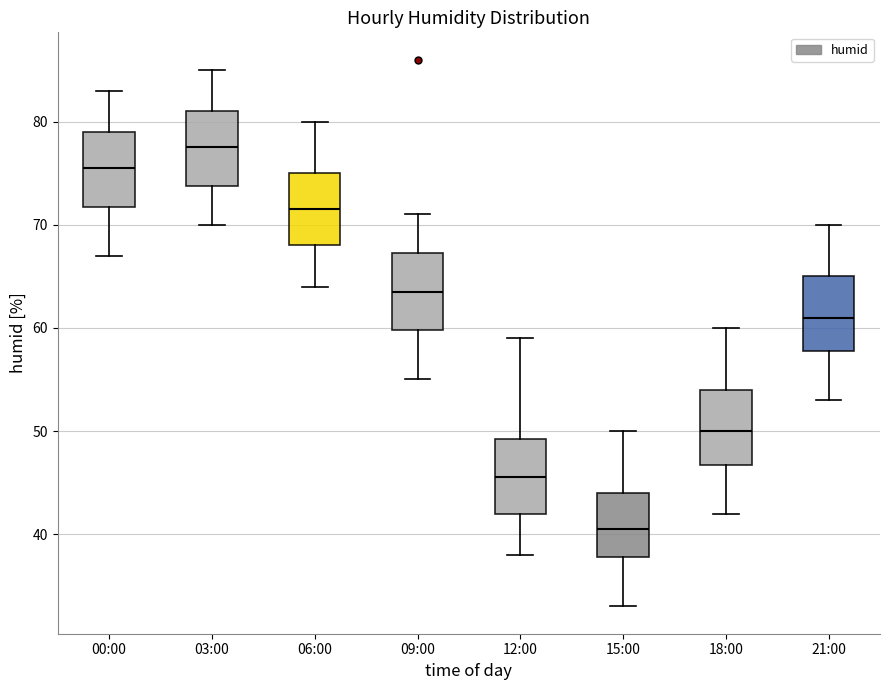

Which box's median line is the lowest?

15:00